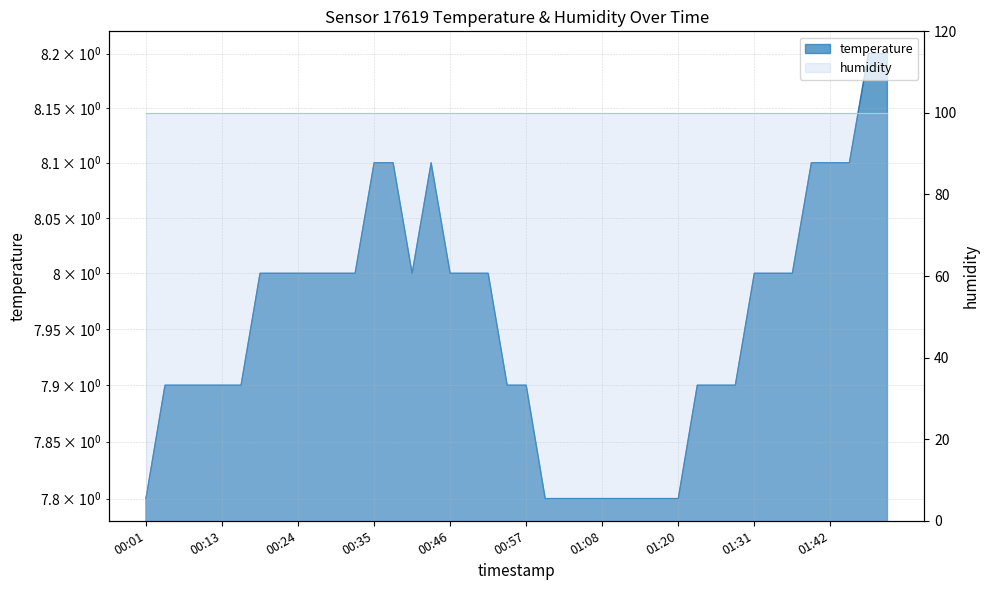

Where does the data first go above 8?

00:35